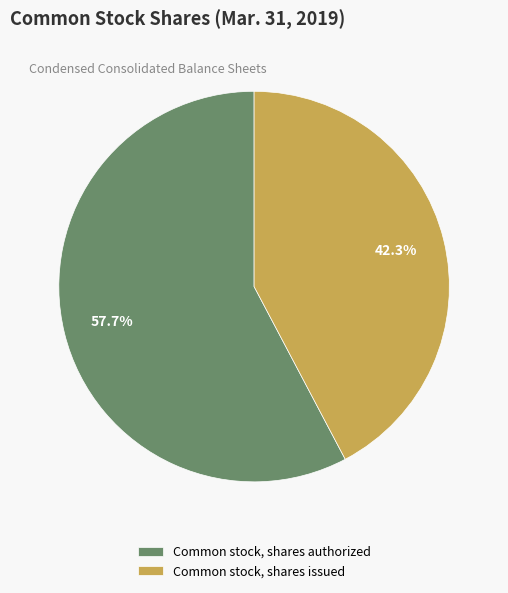

Approximately how many times larger is the value at Common stock, shares authorized compared to Common stock, shares issued?

1.4